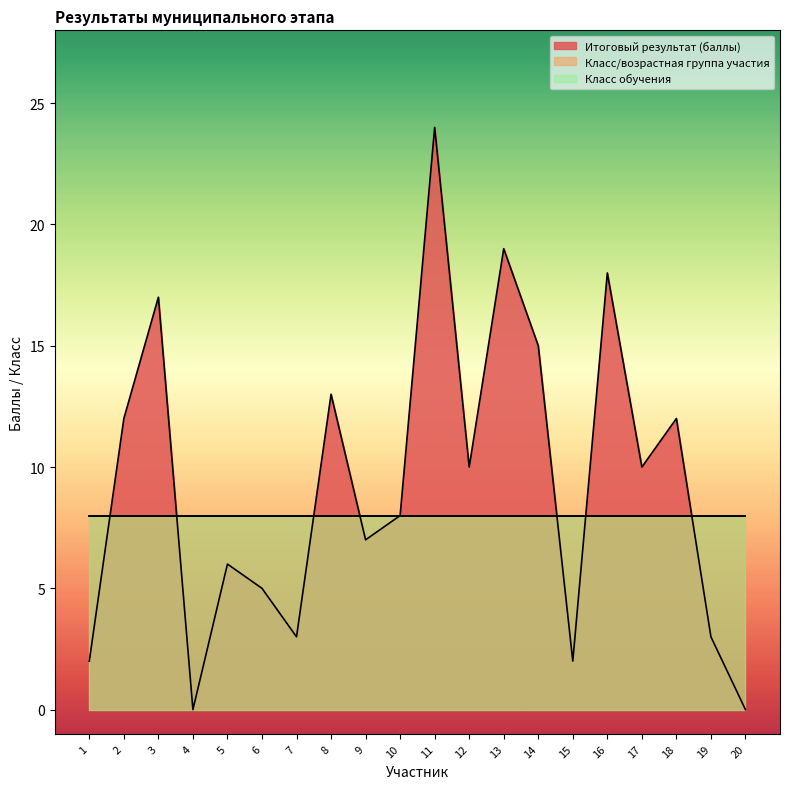

Which series has the widest spread of values?

Итоговый результат (баллы)